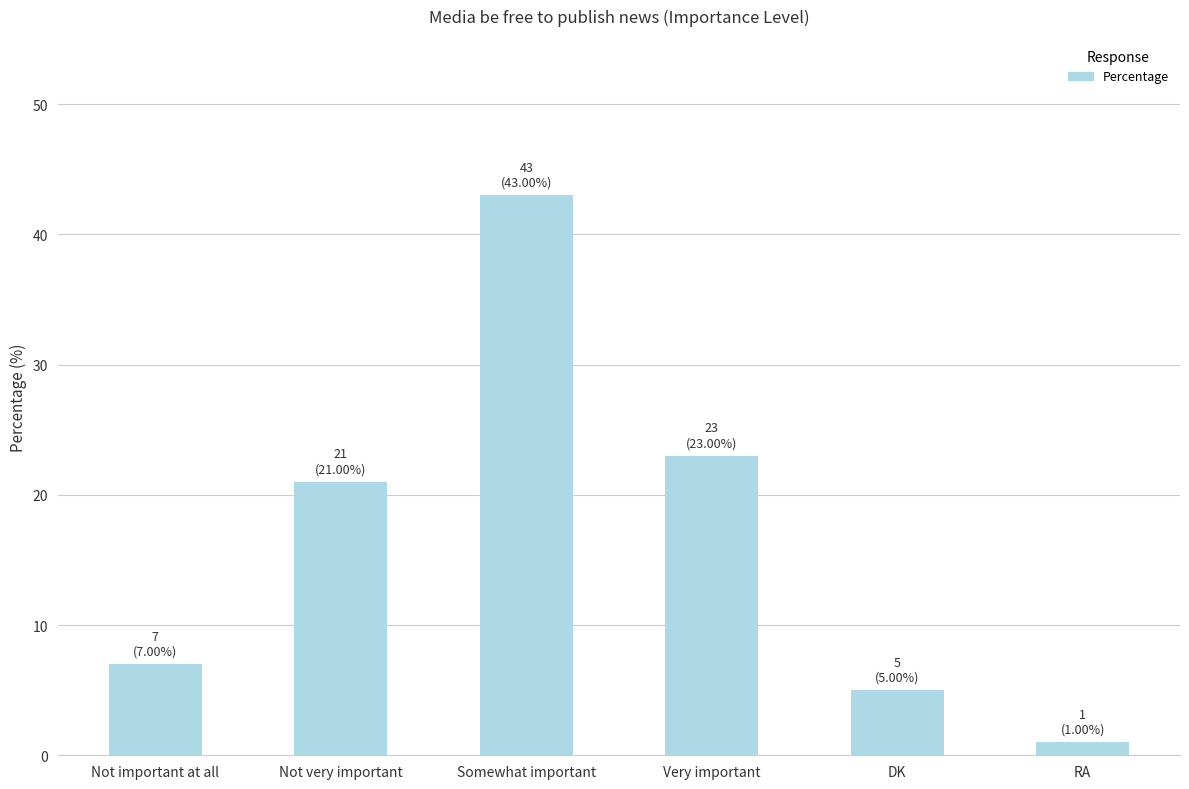

What is the sum of all values?

100